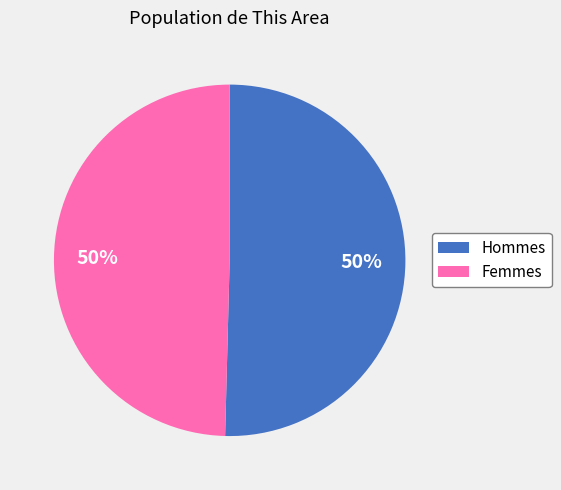

Count the number of slices in the pie.

2